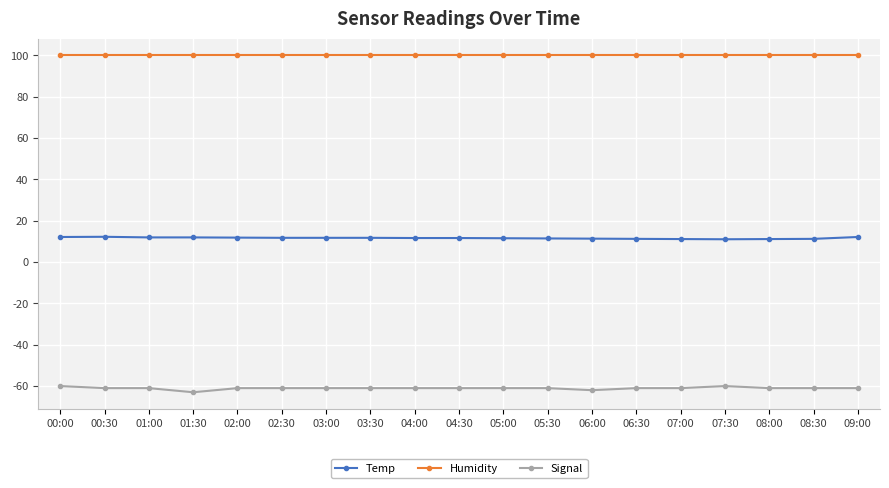

Count the number of data series in this chart.

3